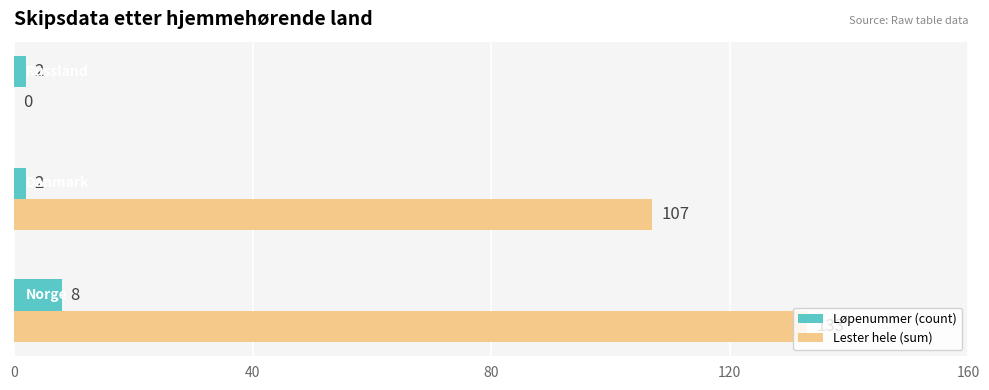

What is the highest value of the Løpenummer (count) series?

8